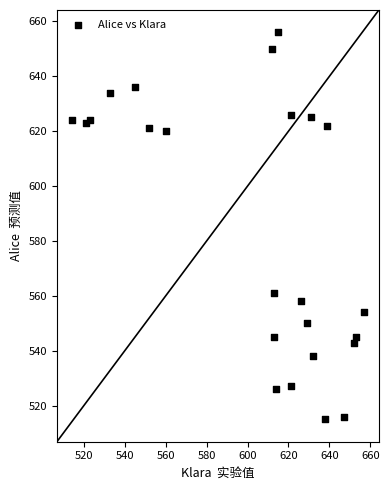

What is the range of Y values (max minus min)?

141